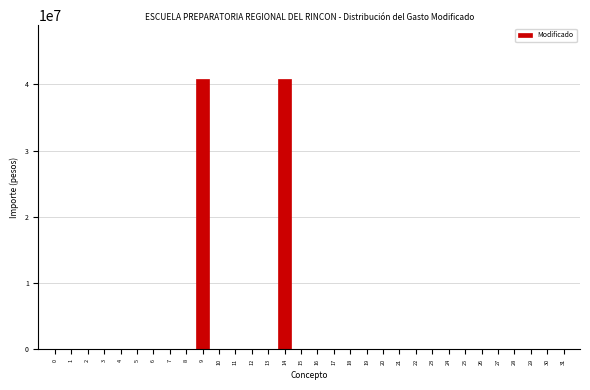

Is it true that the value at 20 is 12901408.2?

False